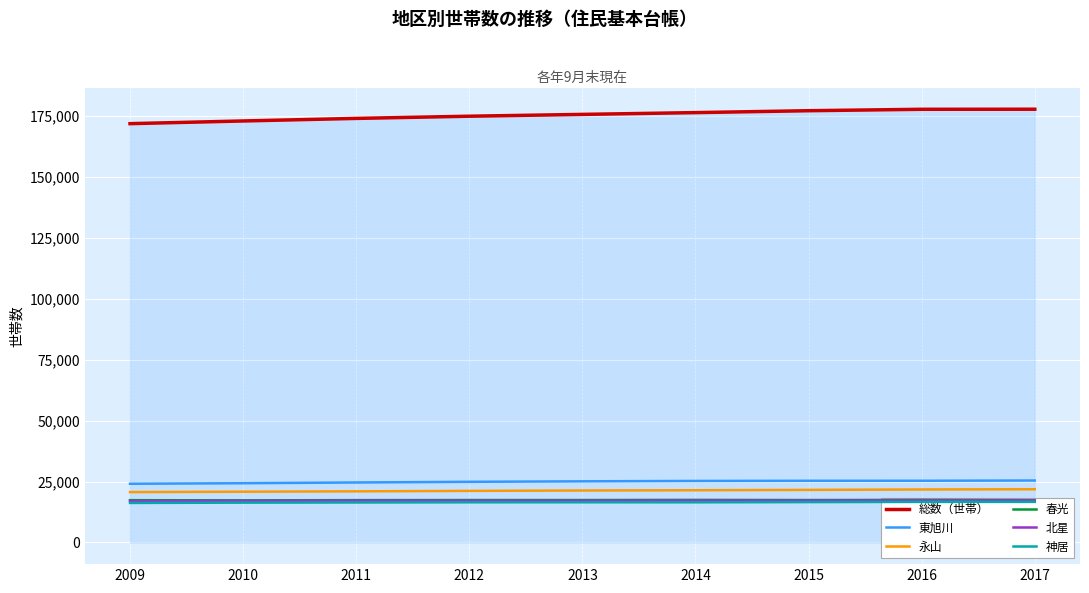

What is the spread (max minus min) of values at 2016?

161188